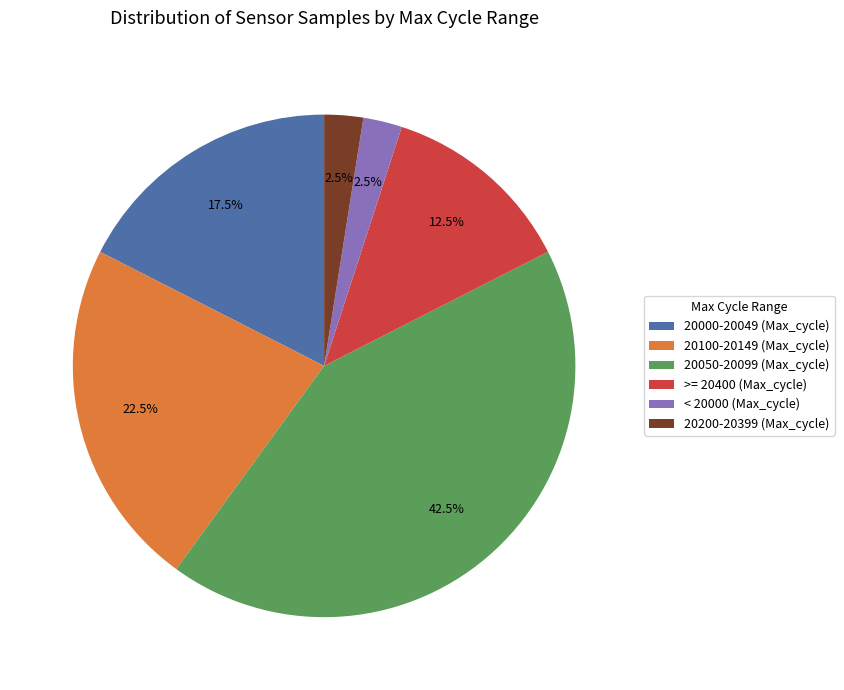

Is there a majority slice in this chart?

No